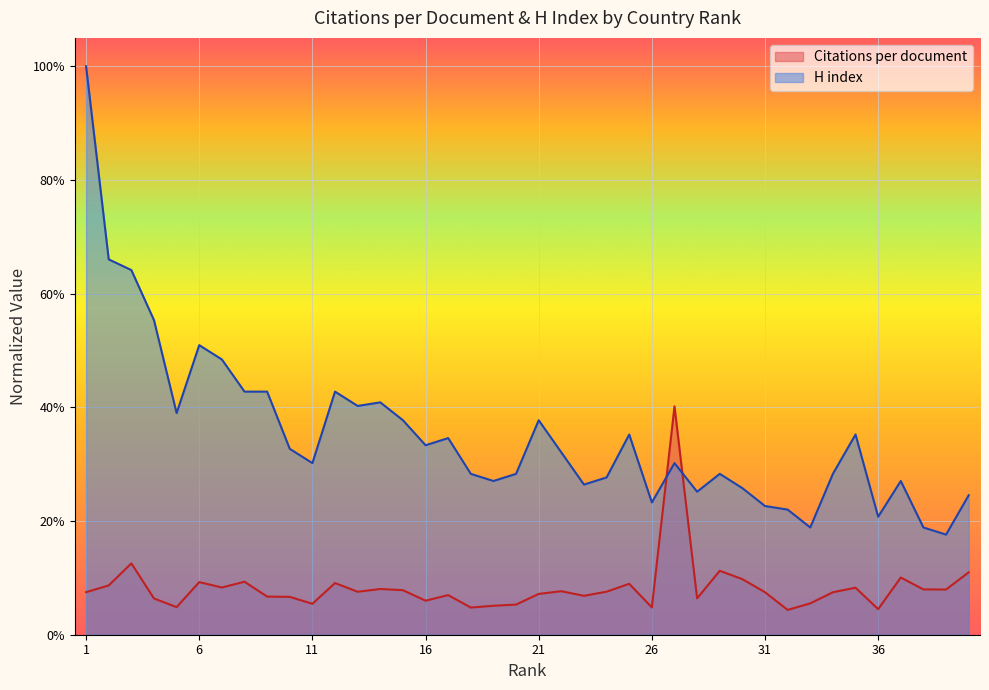

What is the total value across all series at 11?

0.4